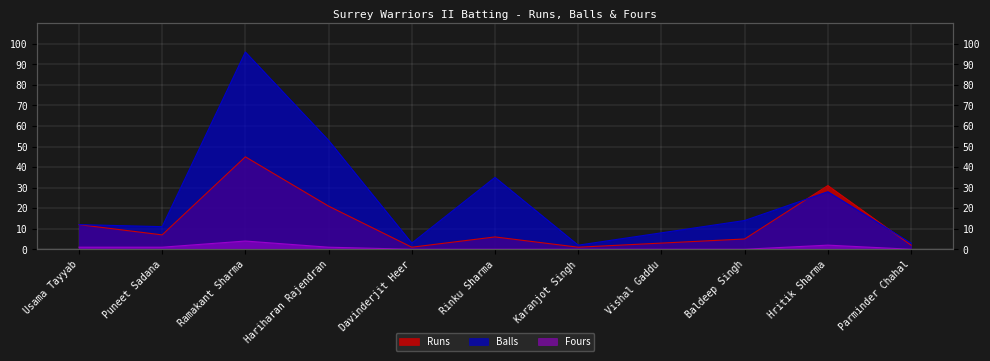

What is the difference between the maximum and minimum values in the Balls series?

94